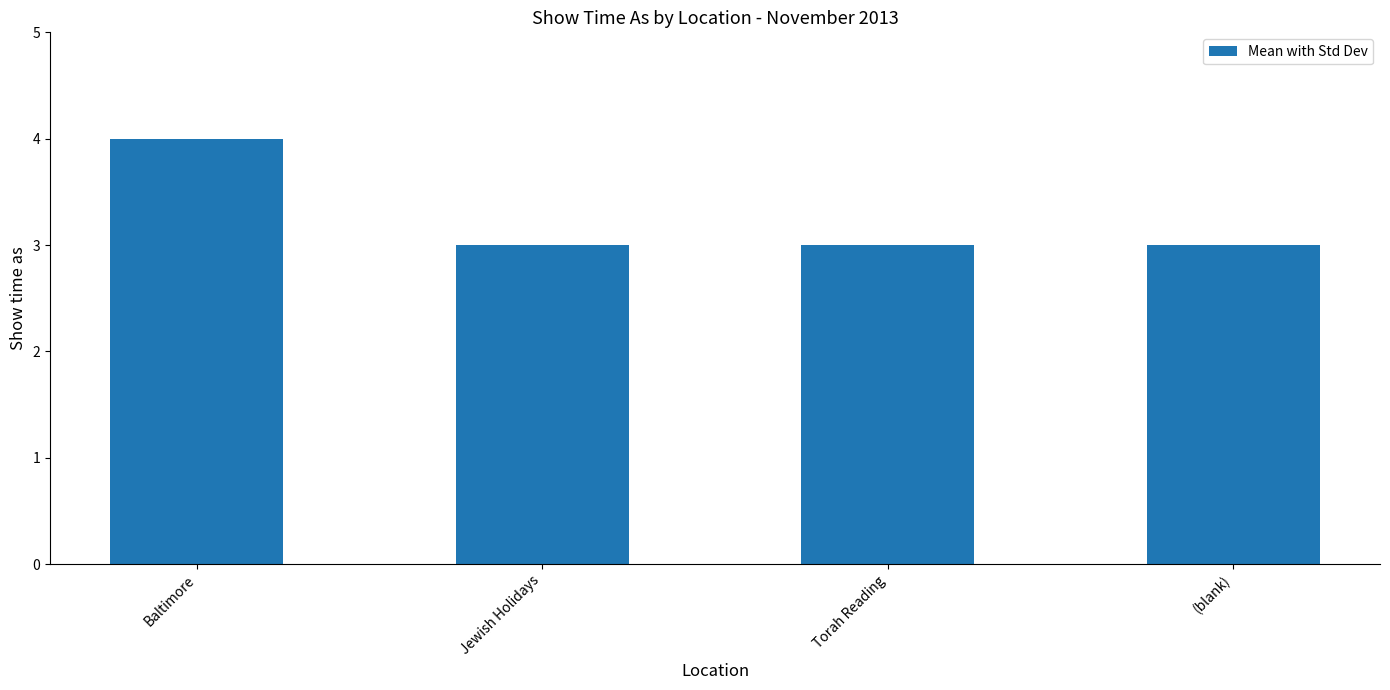

What is the maximum value shown in the chart?

4